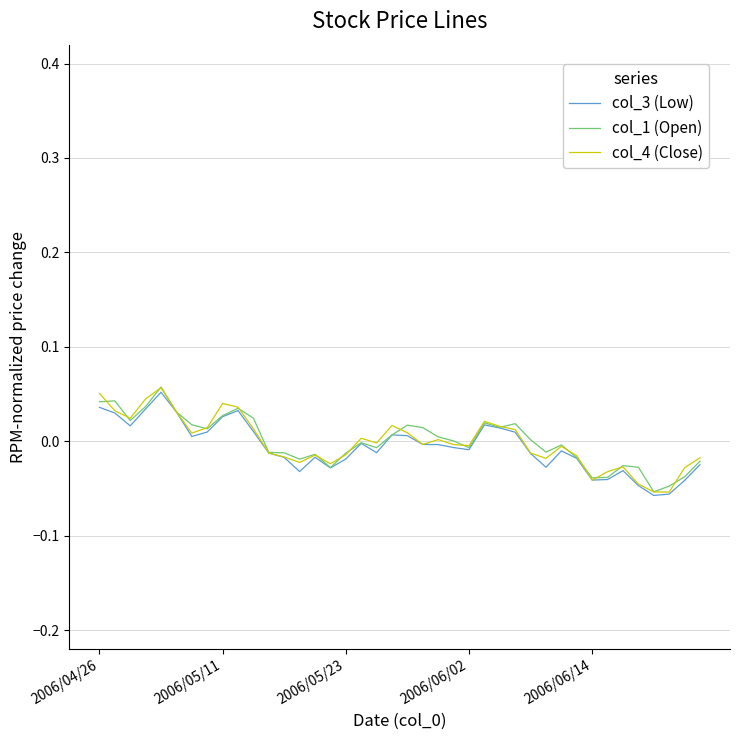

In col_3 (Low), how many points are lower than both neighbors (excluding endpoints)?

9